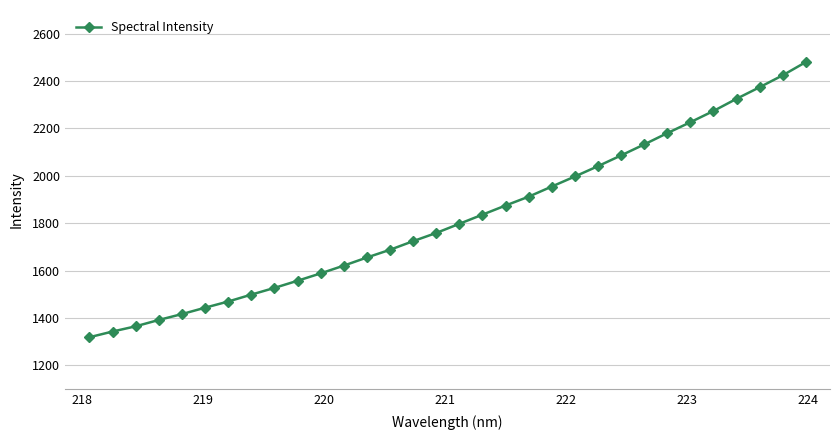

What is the average value?

1821.3